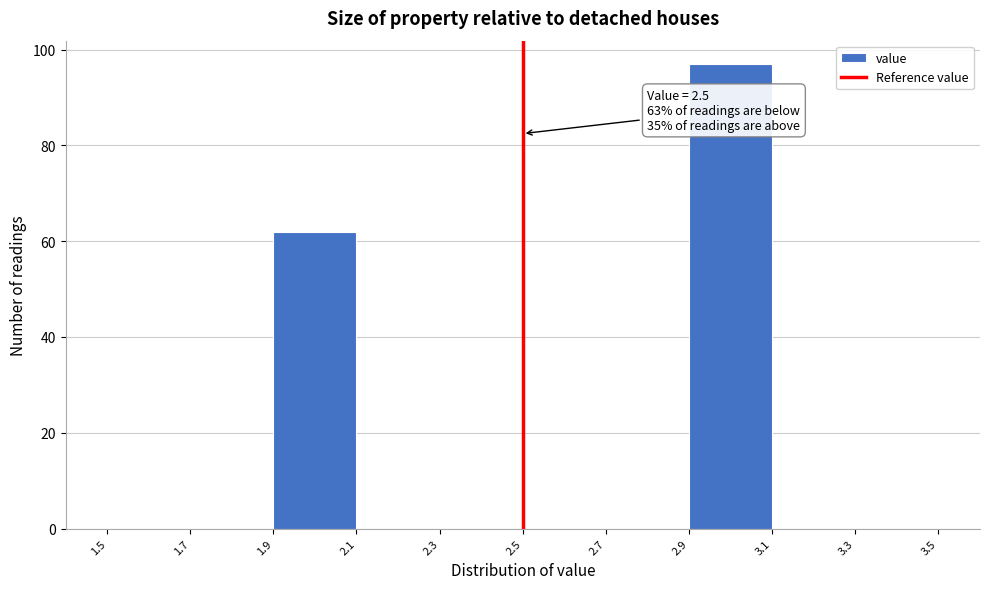

Over which range of the x-axis is the bar tallest?

2.9 to 3.1